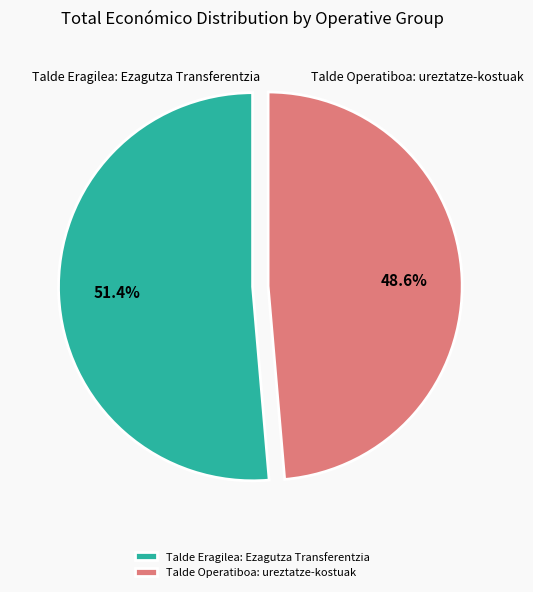

To the nearest percent, what is the difference between the largest and smallest slice percentages?

3%